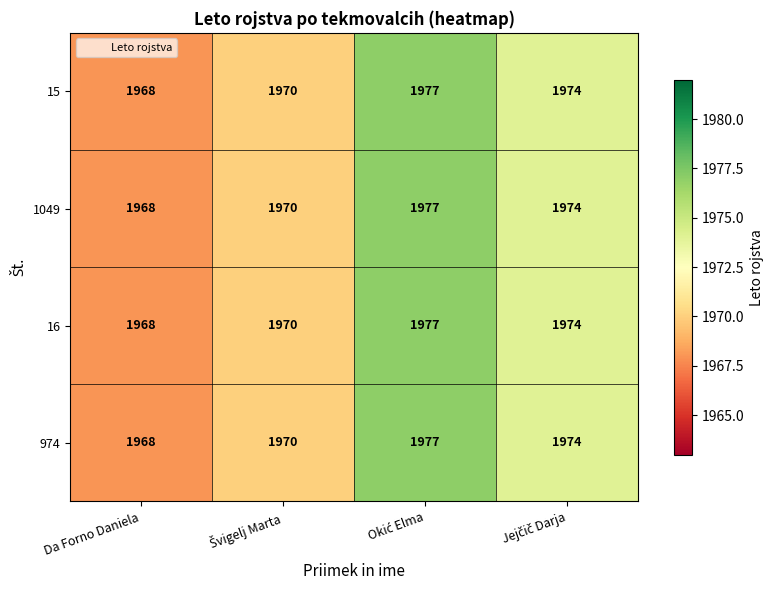

The 1049 series shows 1968 at Da Forno Daniela. True or false?

True